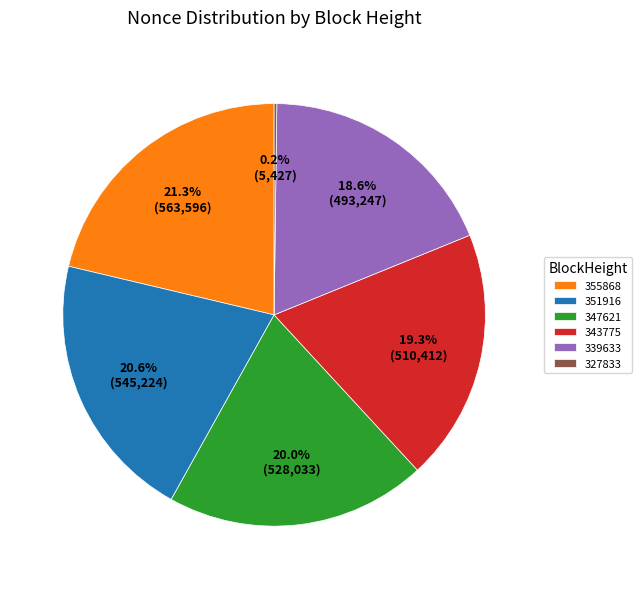

Combined, what portion of the pie is 339633 and 355868?

39.9%